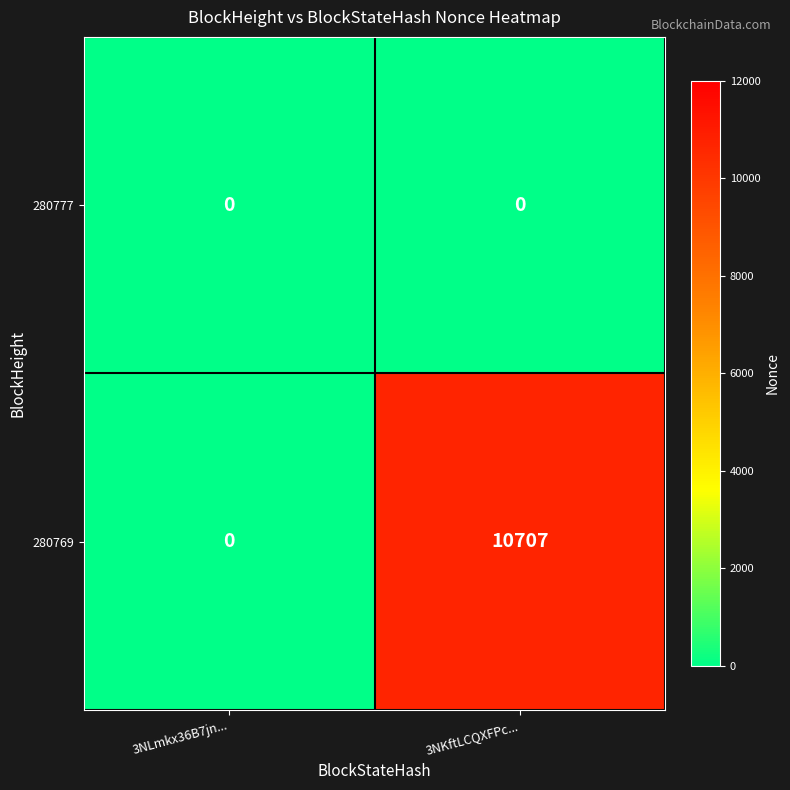

At which category is the sum across all series the highest?

3NKftLCQXFPc...